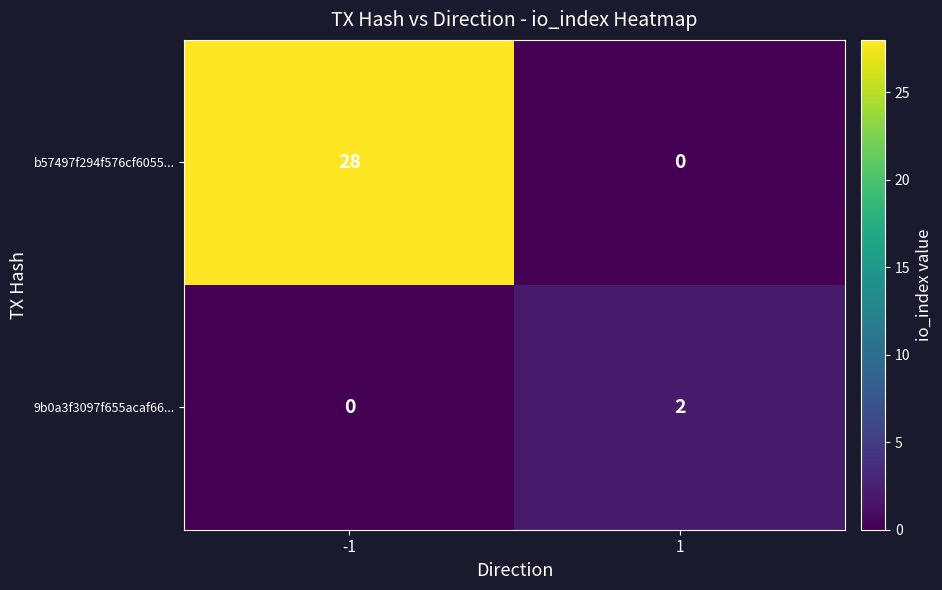

Which series has the largest range (max minus min)?

b57497f294f576cf6055...